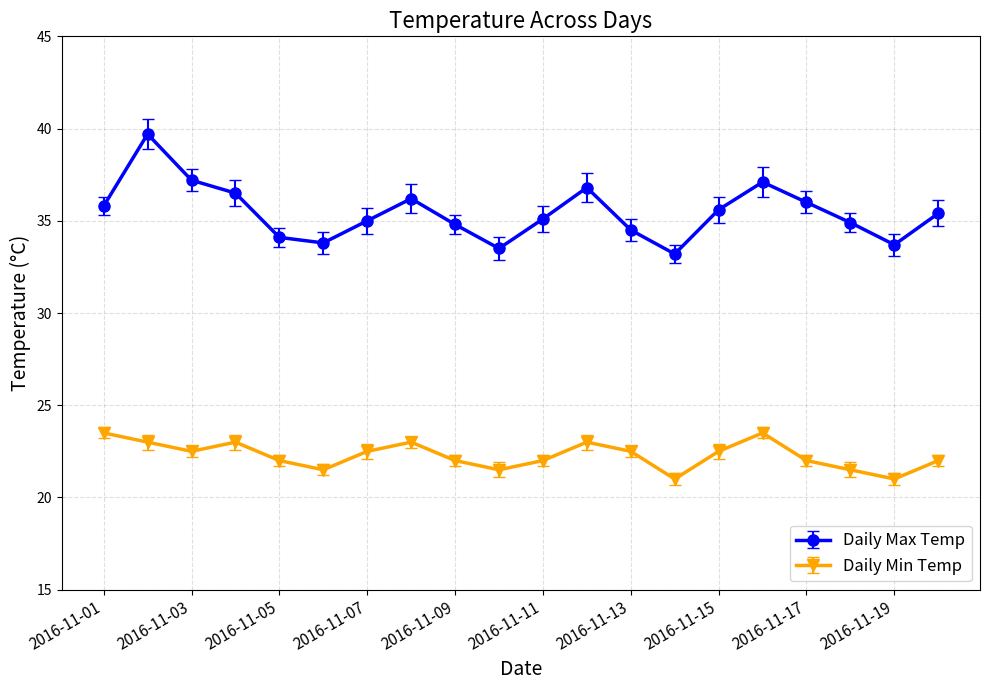

True or false: Daily Max Temp and Daily Min Temp intersect in this chart.

False